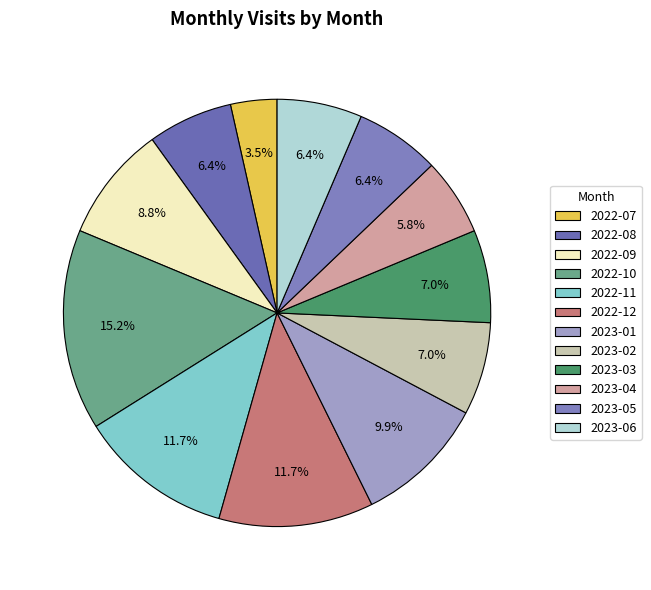

What is the smallest slice in the pie chart?

2022-07